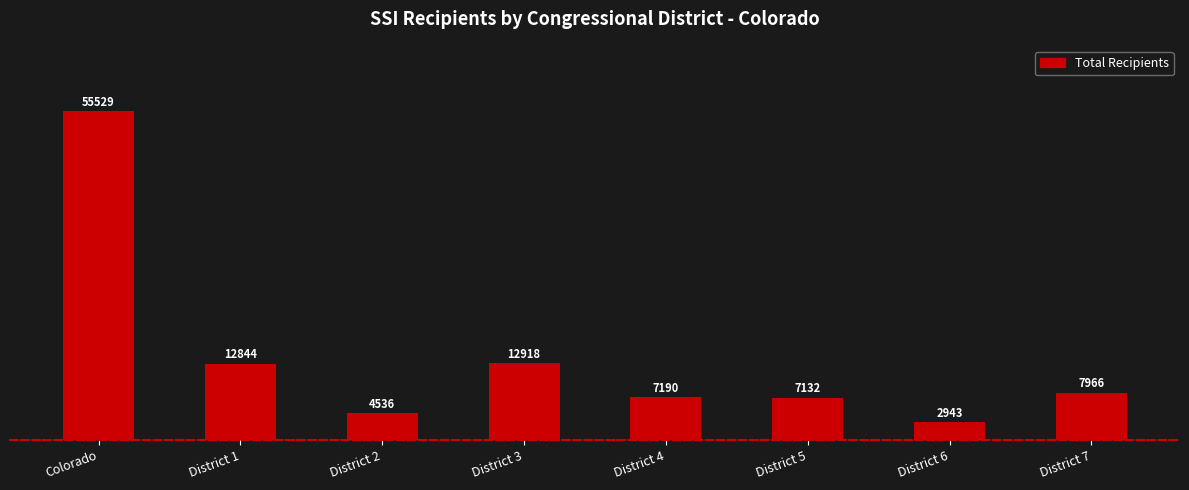

At which label does the data first exceed 7966?

Colorado